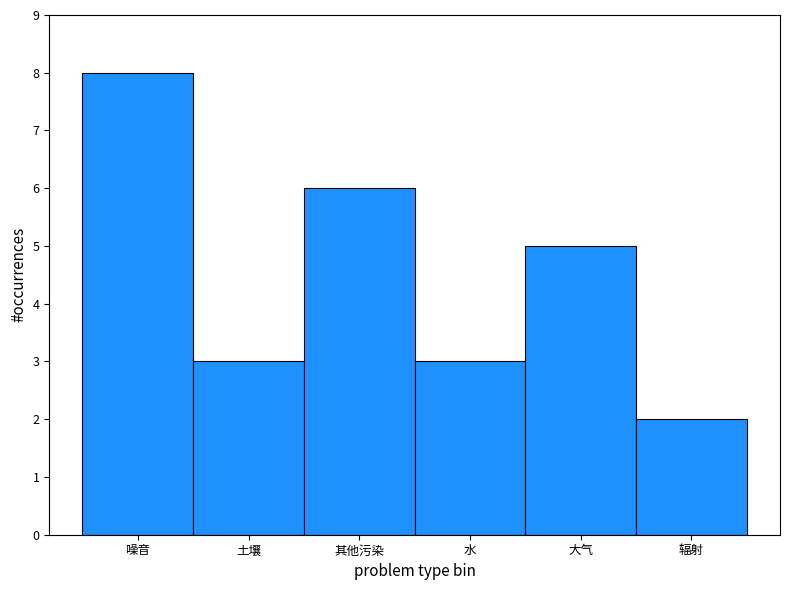

Reading left to right, what are all the values shown in this chart?

8	3	6	3	5	2